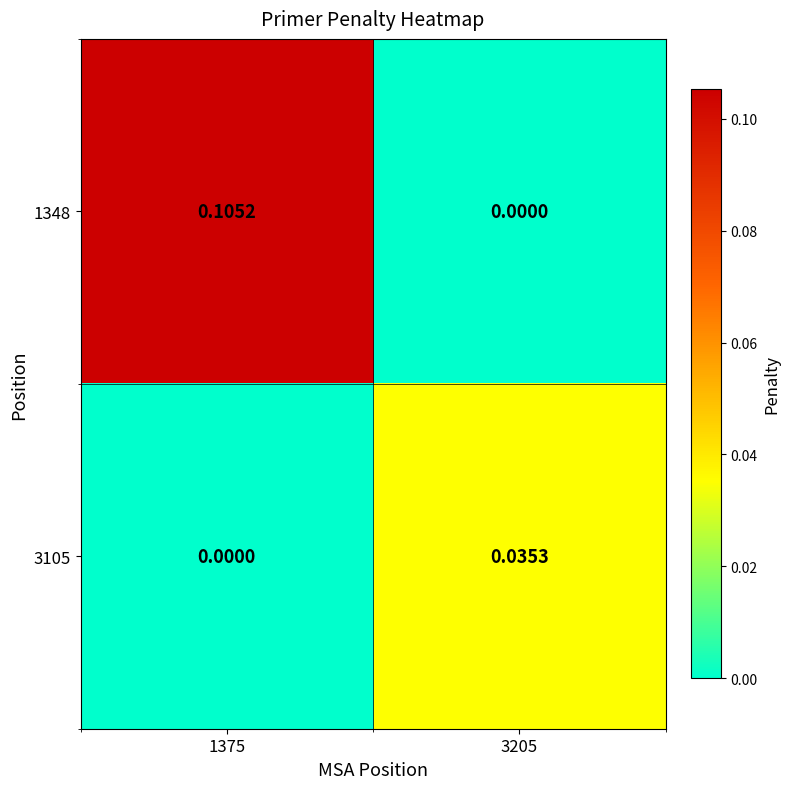

Is the value of 1348 at 1375 greater than the value of 3105 at 3205?

Yes